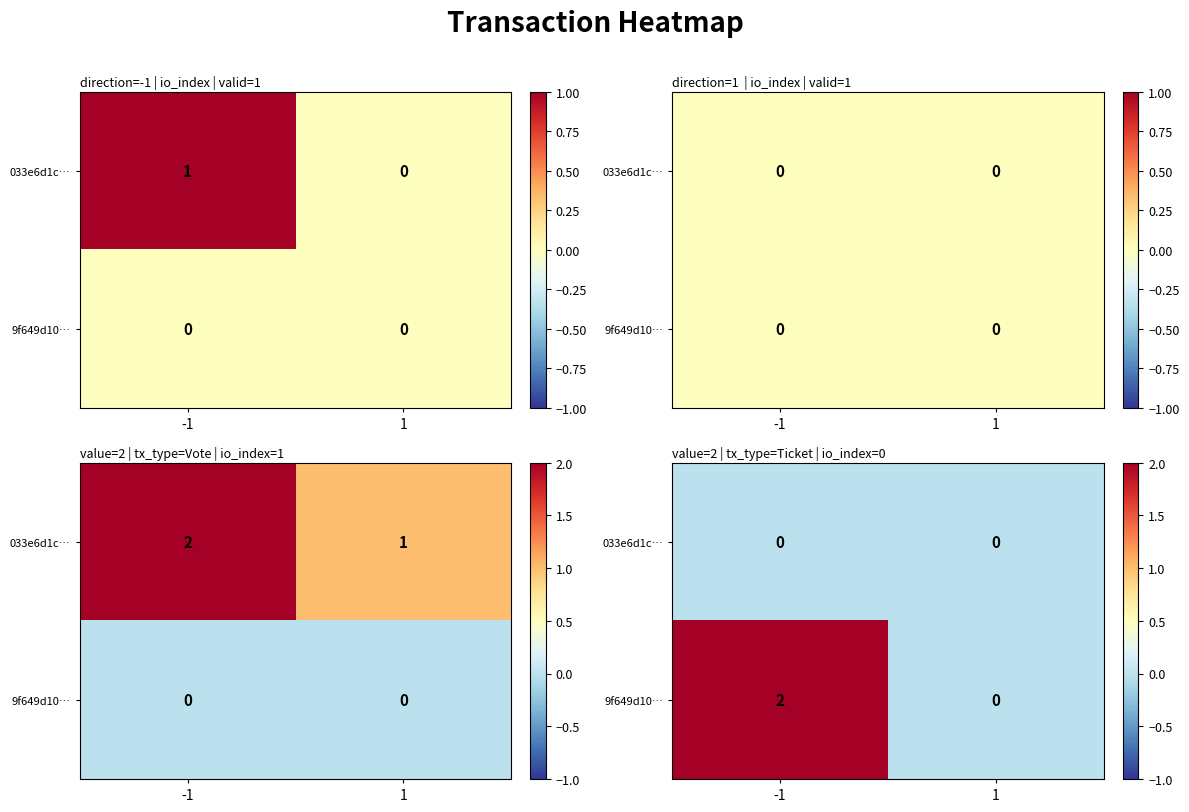

Which has a higher value, -1 or 1?

-1